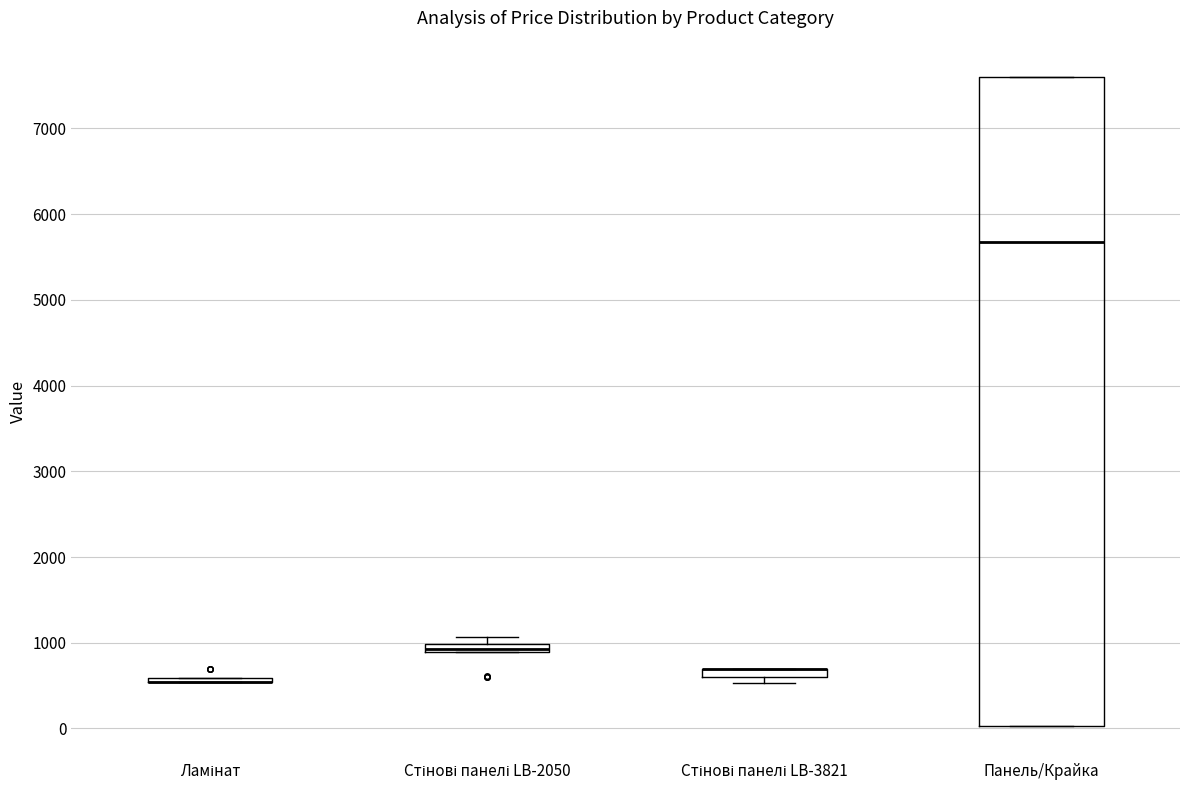

Which box is the tallest, from its lower edge to its upper edge?

Панель/Крайка